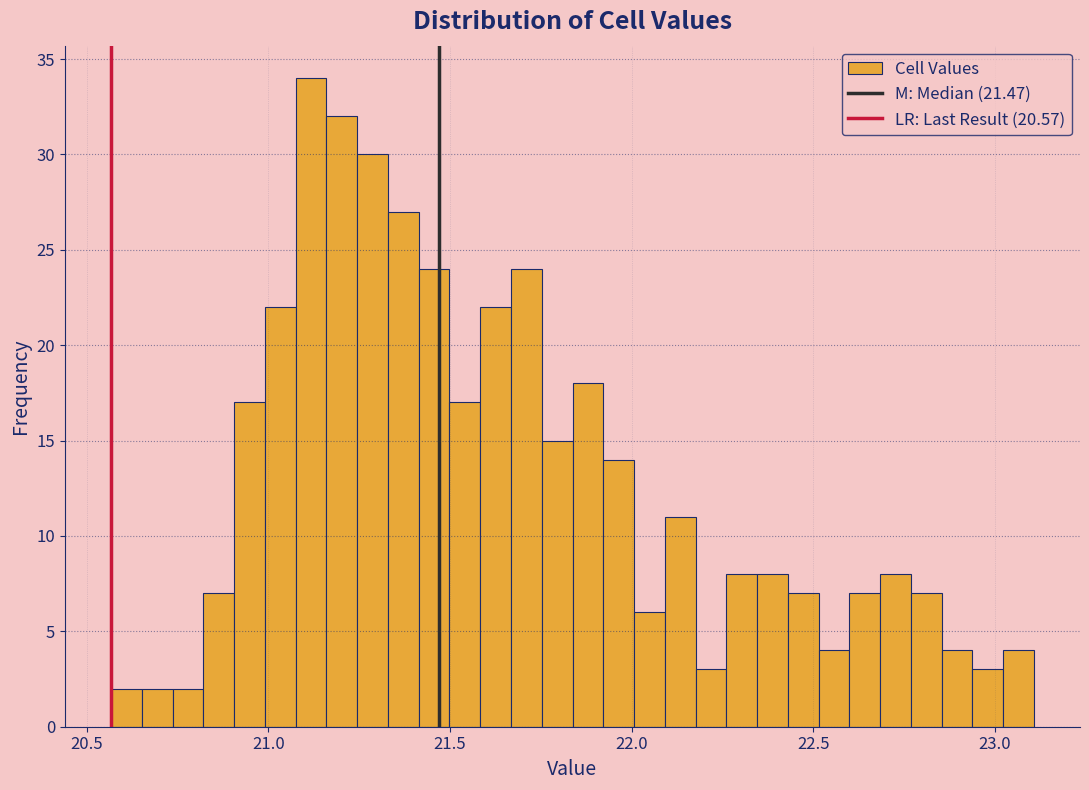

Read against the x-axis, roughly where is the centre of the tallest bar?

21.10